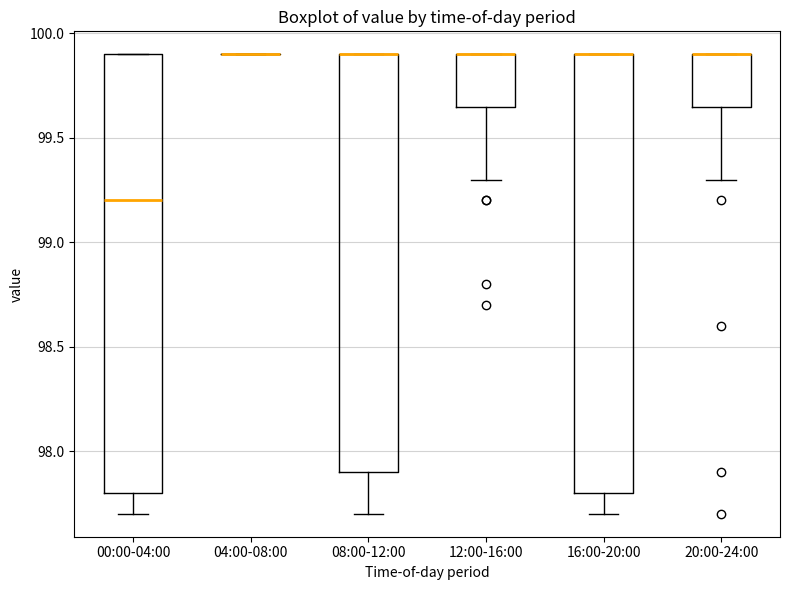

Where does the lower whisker of the box for 00:00-04:00 end on the y-axis? The values are not printed on the chart, so give them approximately, as read against the axis.

97.70